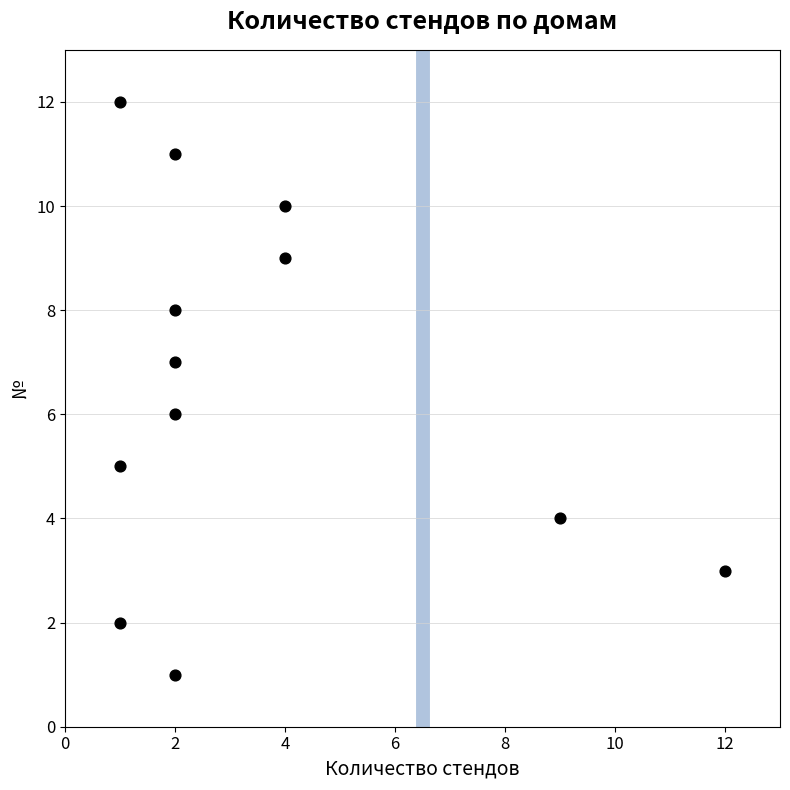

What is the average X value?

4